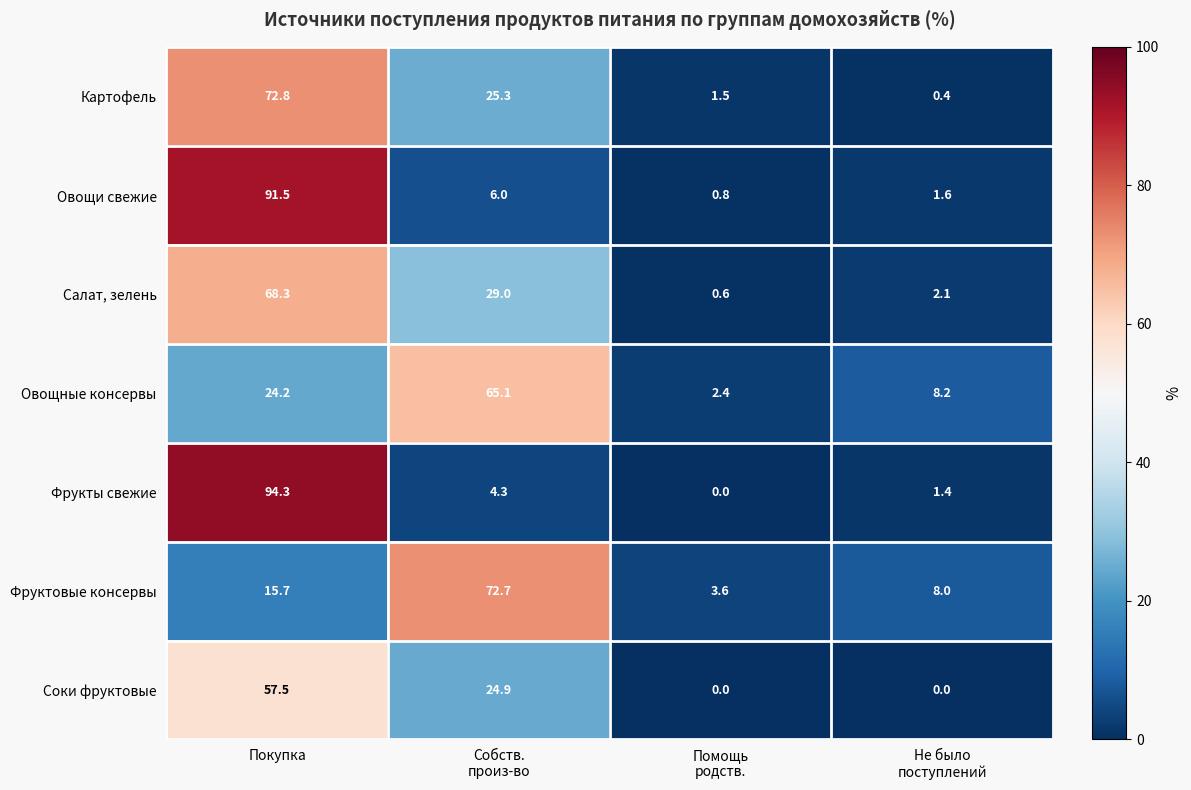

Count the number of categories in the chart.

4